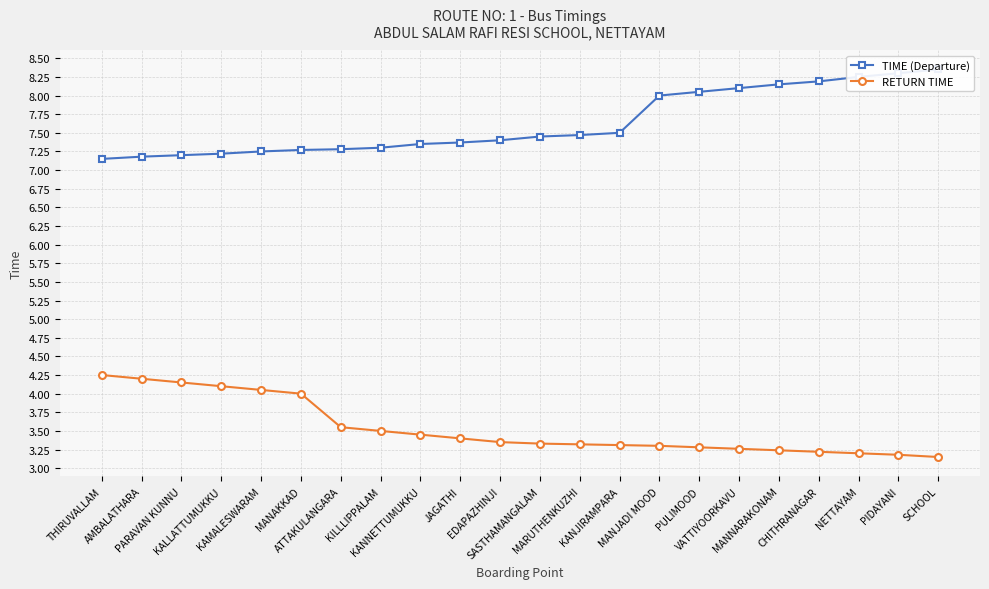

Rank the series by their average value, from highest to lowest.

TIME (Departure), RETURN TIME